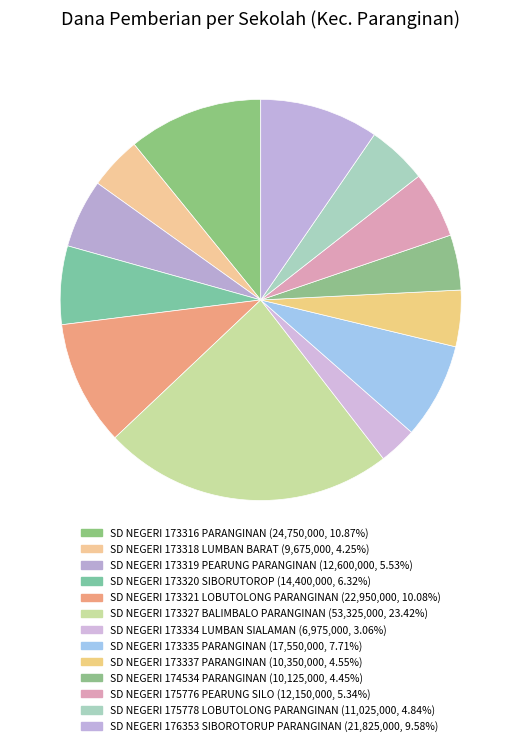

Rank the categories by value from lowest to highest.

SD NEGERI 173334 LUMBAN SIALAMAN, SD NEGERI 173318 LUMBAN BARAT, SD NEGERI 174534 PARANGINAN, SD NEGERI 173337 PARANGINAN, SD NEGERI 175778 LOBUTOLONG PARANGINAN, SD NEGERI 175776 PEARUNG SILO, SD NEGERI 173319 PEARUNG PARANGINAN, SD NEGERI 173320 SIBORUTOROP, SD NEGERI 173335 PARANGINAN, SD NEGERI 176353 SIBOROTORUP PARANGINAN, SD NEGERI 173321 LOBUTOLONG PARANGINAN, SD NEGERI 173316 PARANGINAN, SD NEGERI 173327 BALIMBALO PARANGINAN